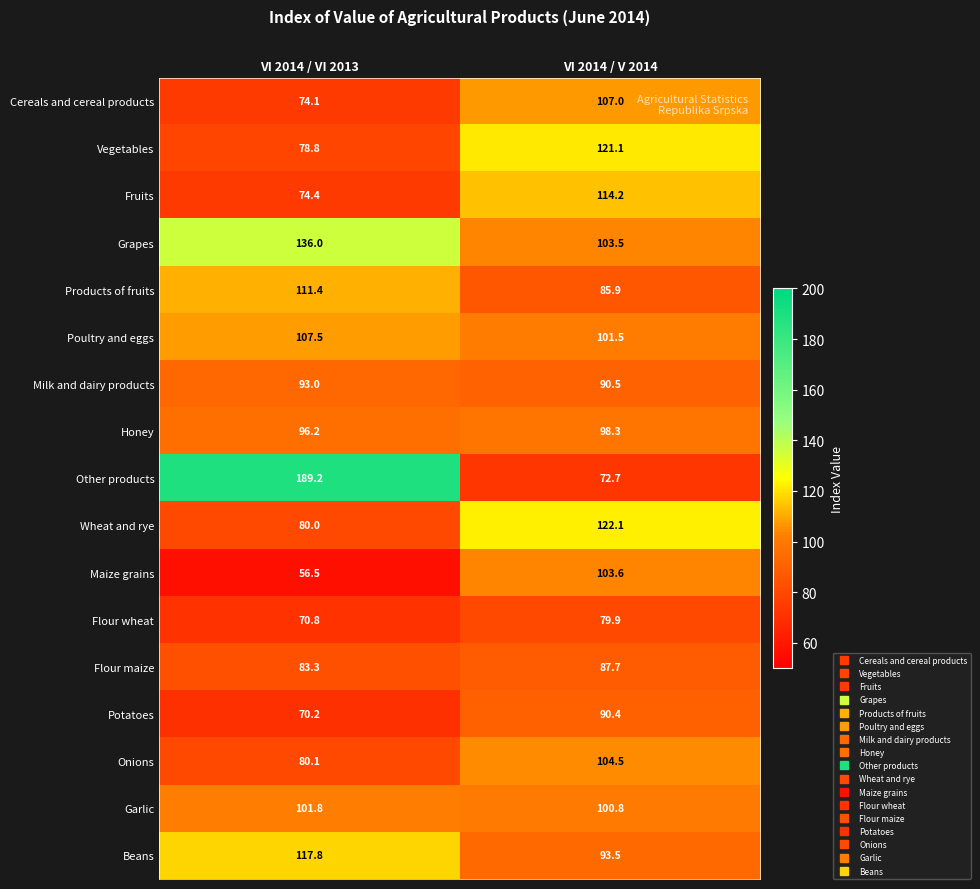

What is the total value across all series at VI 2014 / VI 2013?

1621.1